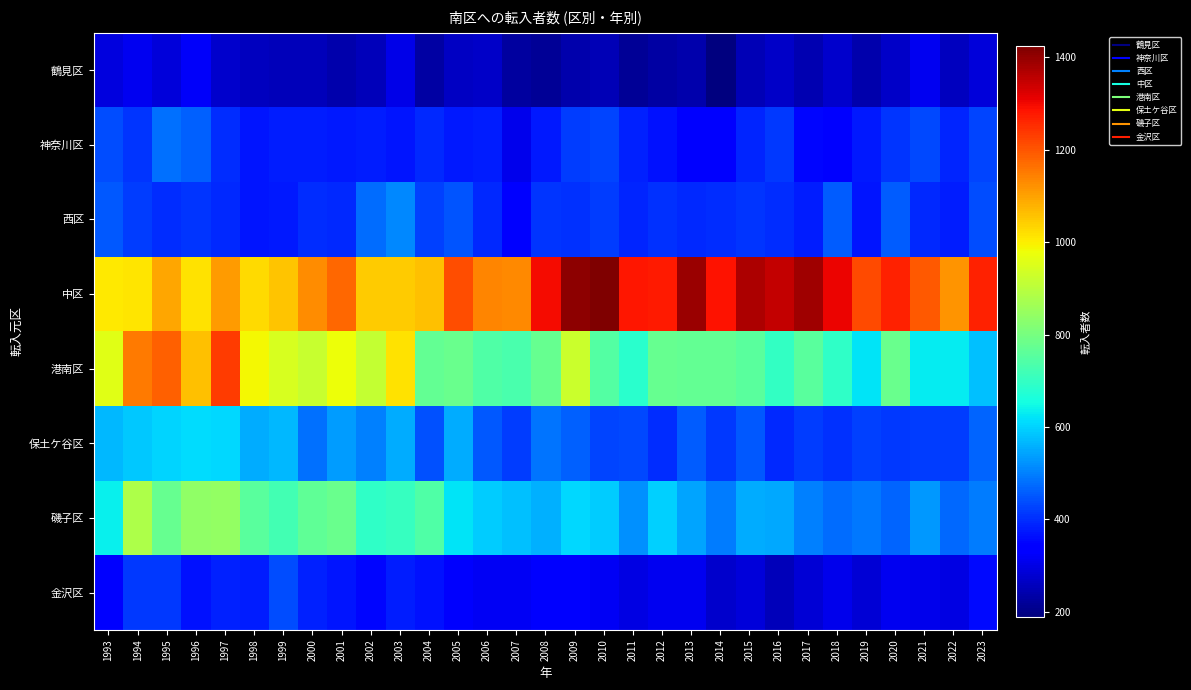

What is the difference between the highest and lowest values at 1997?

957